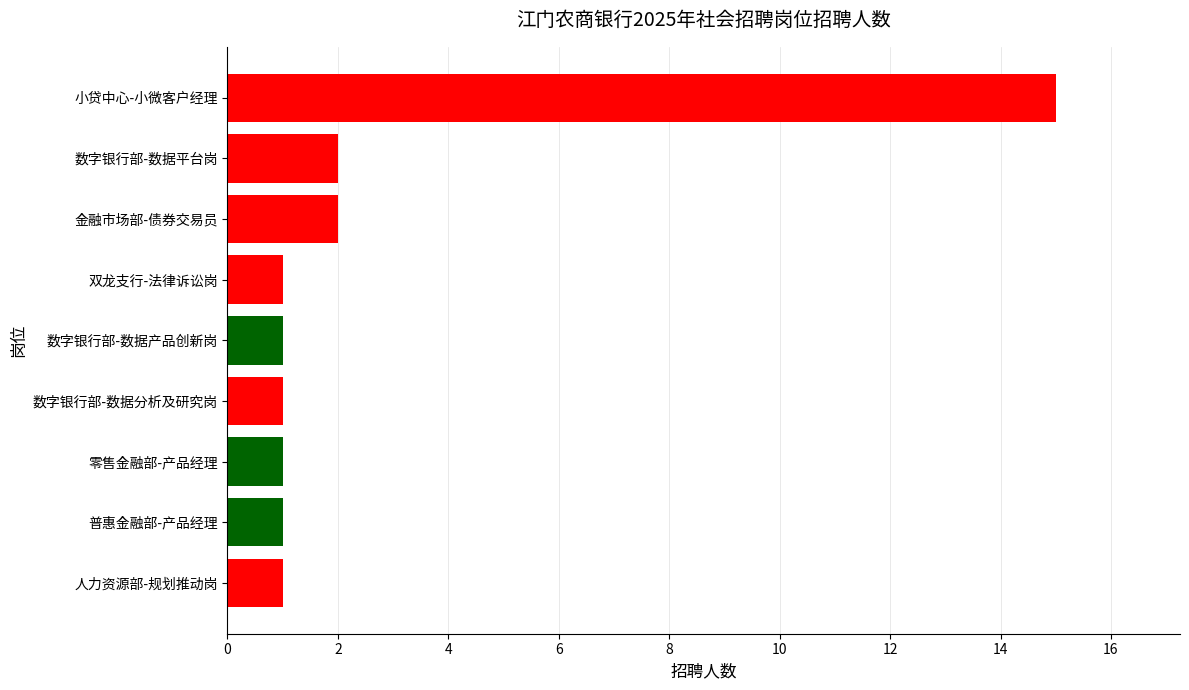

Reading bottom to top, transcribe all the data shown in this chart.

人力资源部-规划推动岗=1	普惠金融部-产品经理=1	零售金融部-产品经理=1	数字银行部-数据分析及研究岗=1	数字银行部-数据产品创新岗=1	双龙支行-法律诉讼岗=1	金融市场部-债券交易员=2	数字银行部-数据平台岗=2	小贷中心-小微客户经理=15